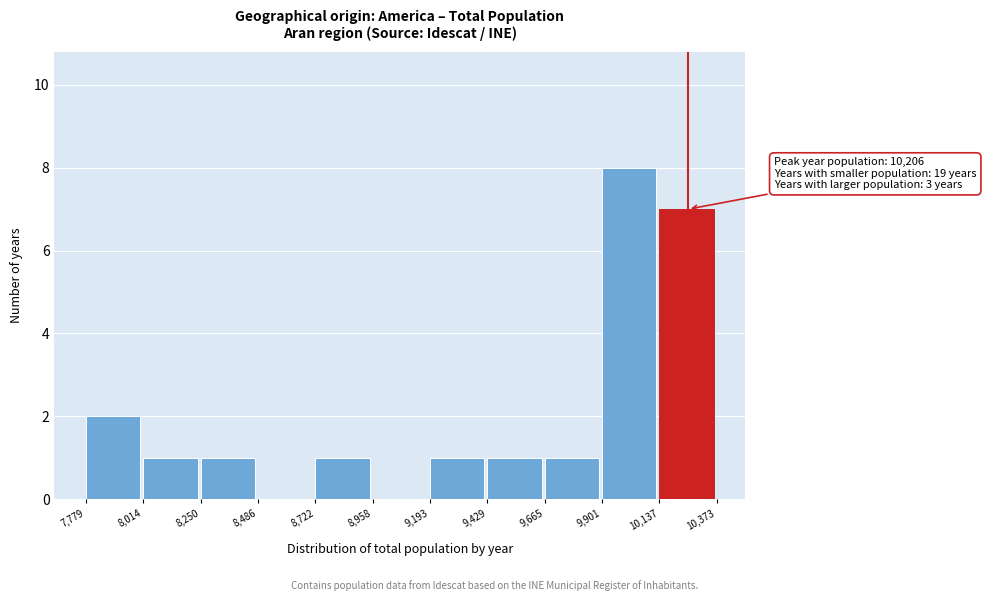

Which range on the x-axis has the tallest bar?

9,901 to 10,137